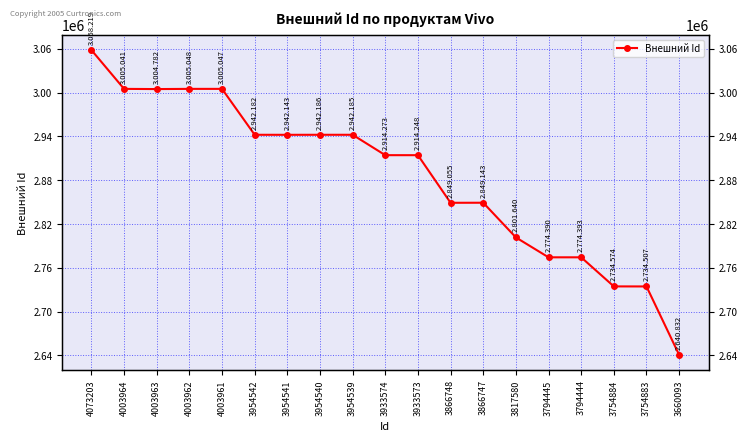

What is the ratio of the value at 3933574 to the value at 3754883?

1.1